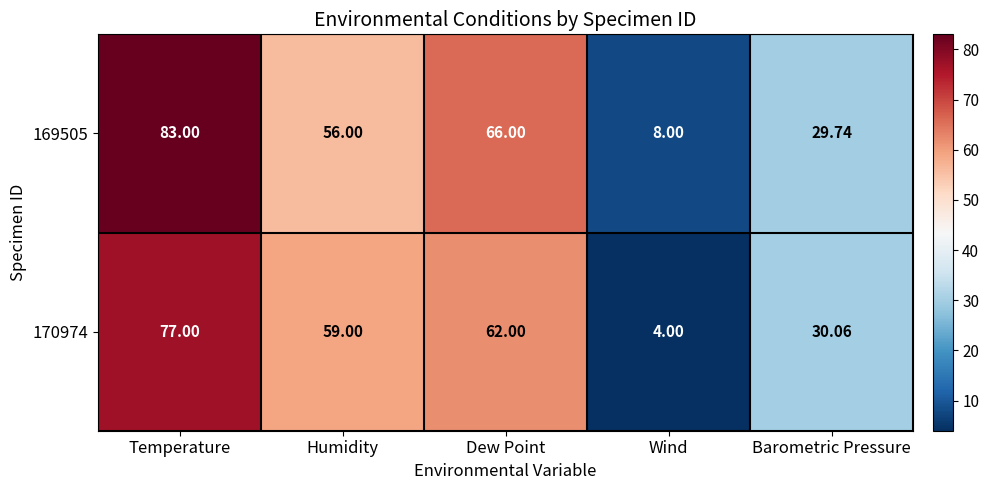

Where does the 170974 series first go above 59?

Temperature